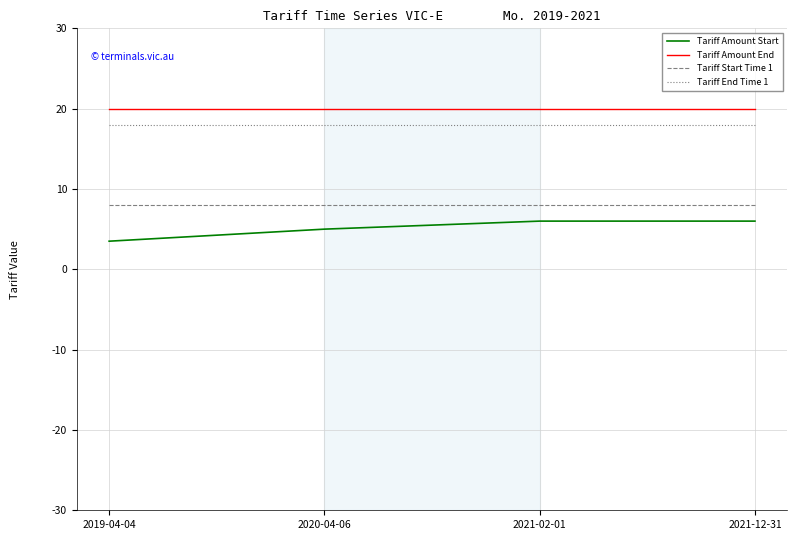

Reading left to right, transcribe all the data shown in this chart.

Tariff Amount Start: 2019-04-04=3.5	2020-04-06=5.0	2021-02-01=6.0	2021-12-31=6.0
Tariff Amount End: 2019-04-04=20.0	2020-04-06=20.0	2021-02-01=20.0	2021-12-31=20.0
Tariff Start Time 1: 2019-04-04=8.0	2020-04-06=8.0	2021-02-01=8.0	2021-12-31=8.0
Tariff End Time 1: 2019-04-04=18.0	2020-04-06=18.0	2021-02-01=18.0	2021-12-31=18.0